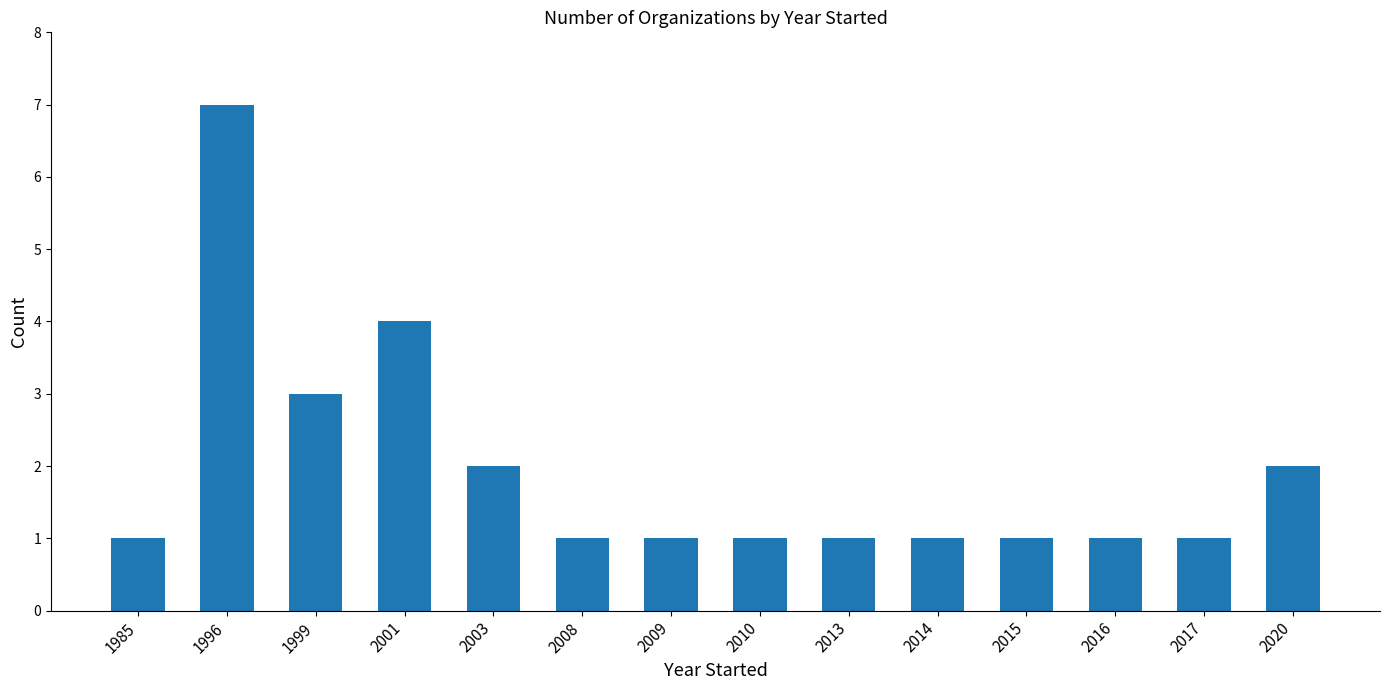

At which category does the chart reach its peak across all series?

1996